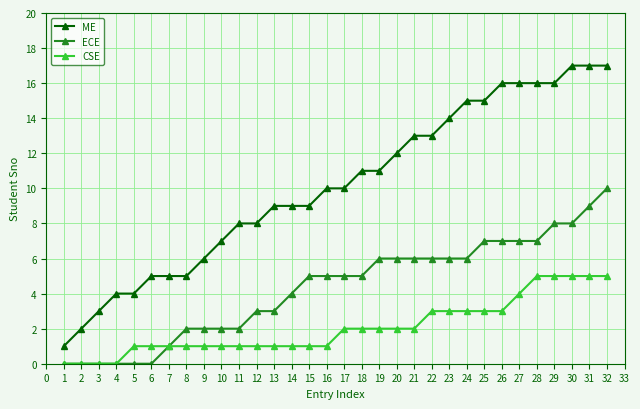

Is the value of CSE at 14 greater than the value of ME at 24?

No